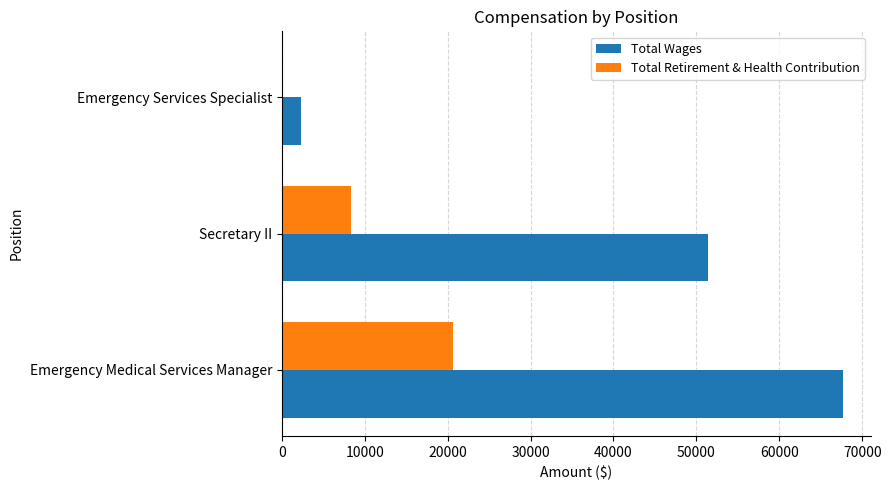

Where is Total Wages nearest to the value 34979?

Secretary II